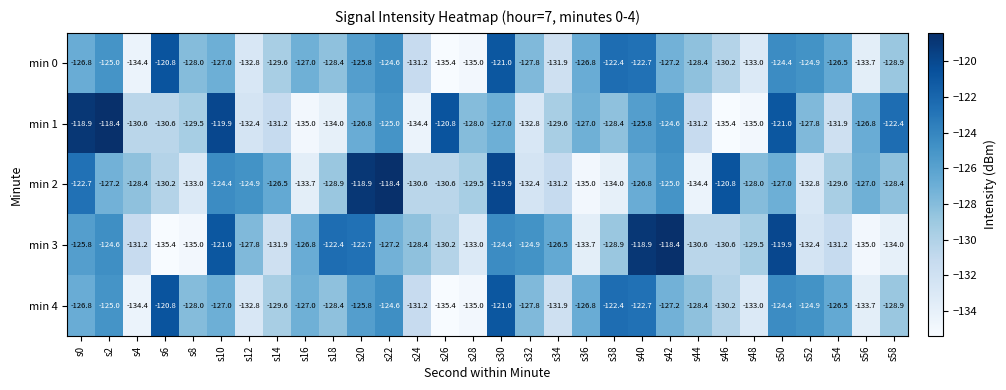

Is it true that min 1 equals -130.6 at s6?

True